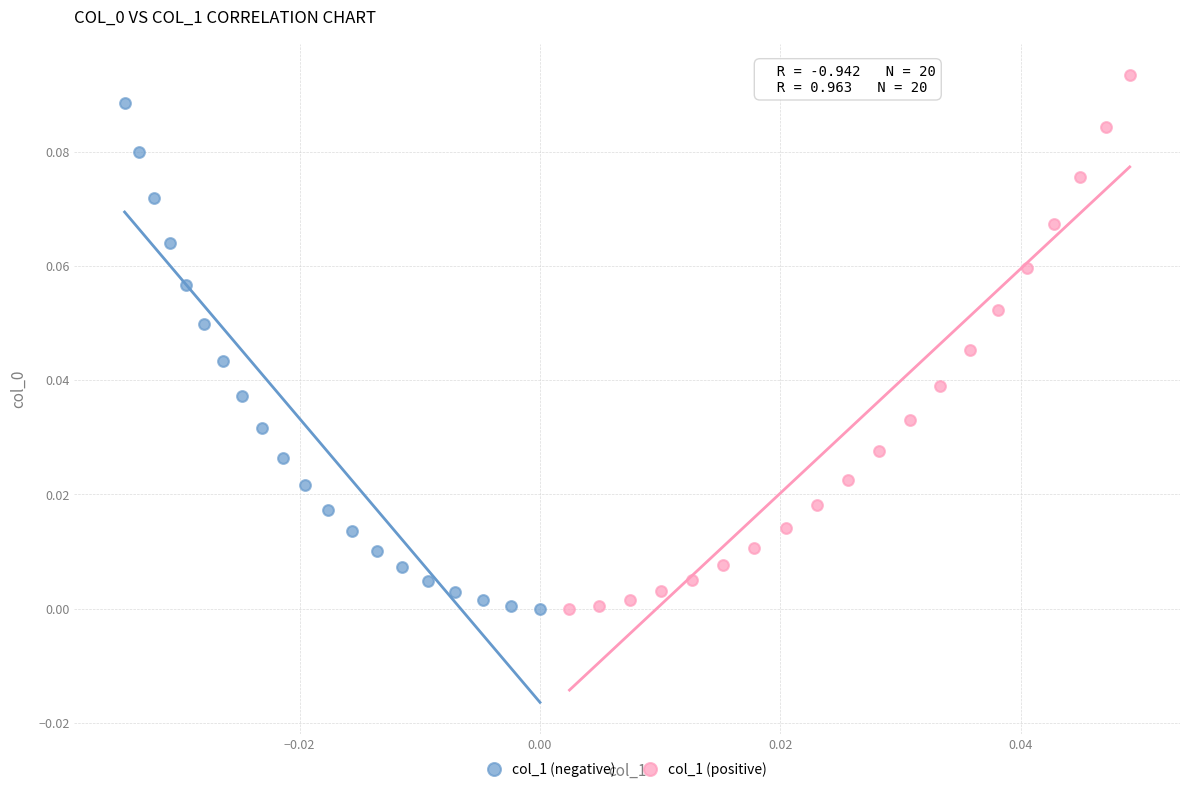

Which series reaches the maximum Y coordinate?

col_1 (positive)